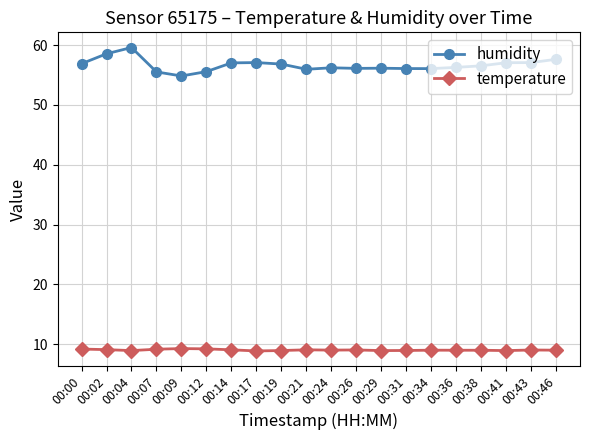

What is the maximum value shown in the chart?

59.6